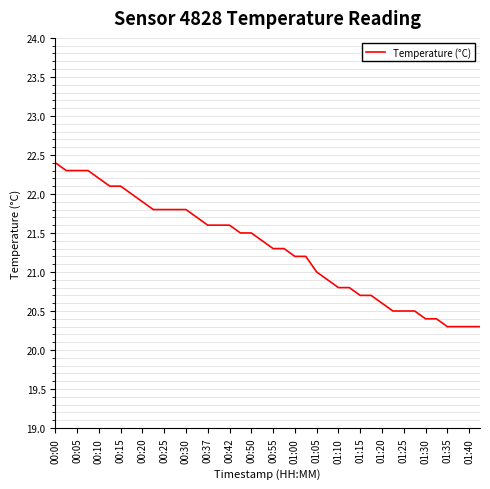

What is the minimum value shown in the chart?

20.3